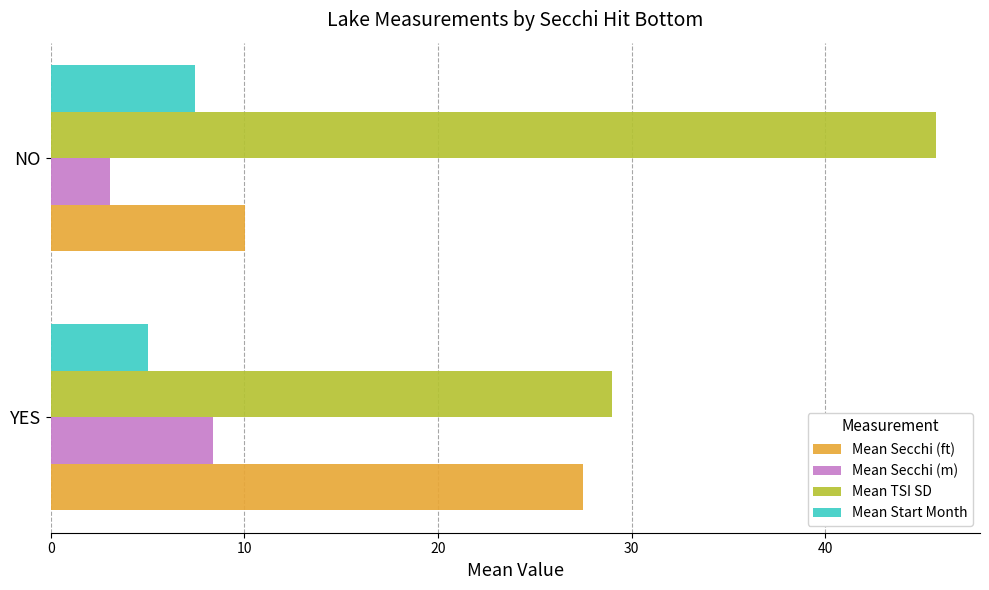

Which series has the largest total across all categories?

Mean TSI SD